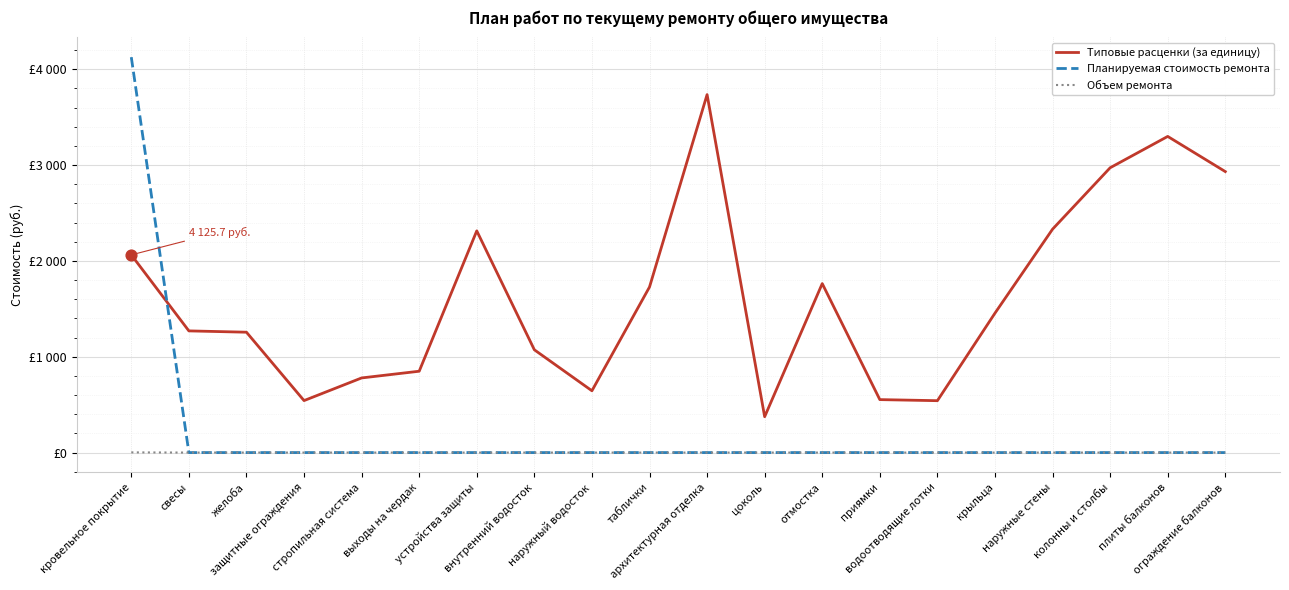

Is the value of Объем ремонта at водоотводящие лотки greater than the value of Планируемая стоимость ремонта at кровельное покрытие?

No